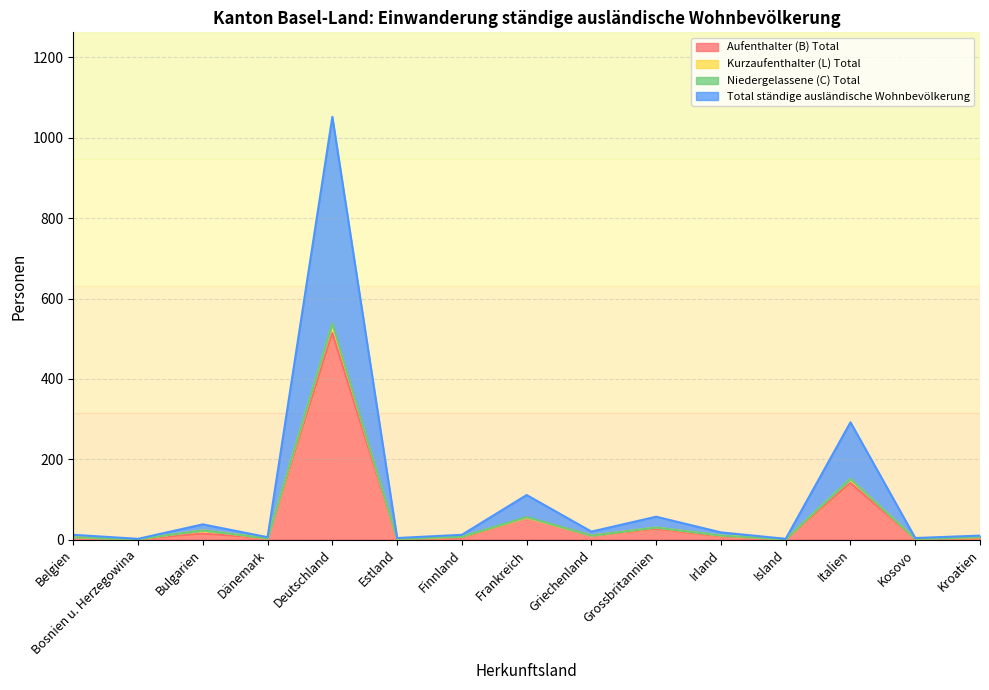

What is the greatest value displayed?

1052